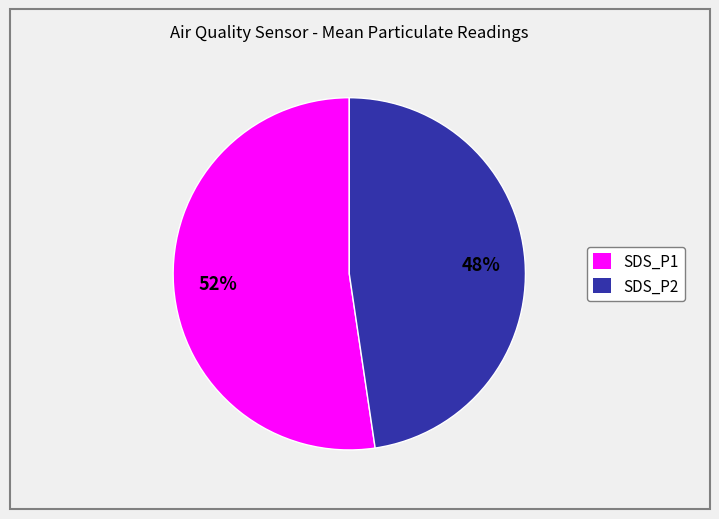

To the nearest percent, what is the combined percentage of SDS_P1 and SDS_P2?

100%